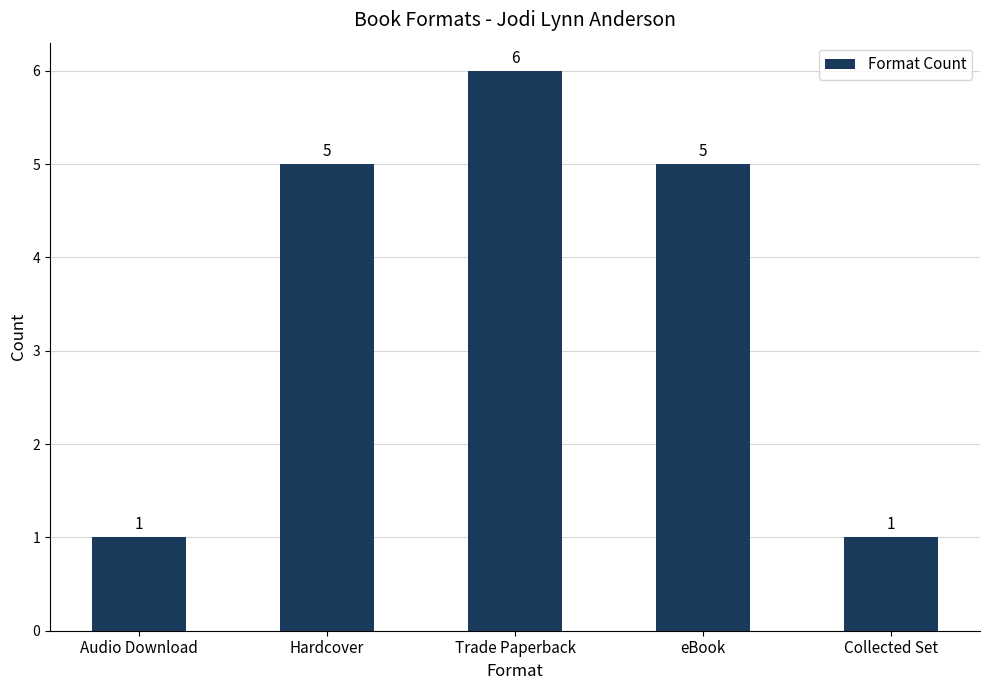

What is the smallest value displayed?

1